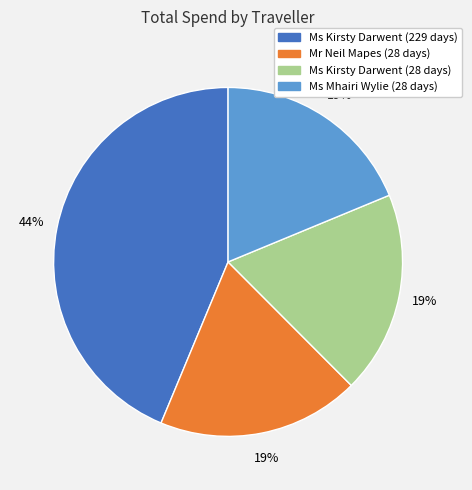

Combined, do Ms Kirsty Darwent (229 days) and Ms Kirsty Darwent (28 days) account for over 50%?

Yes